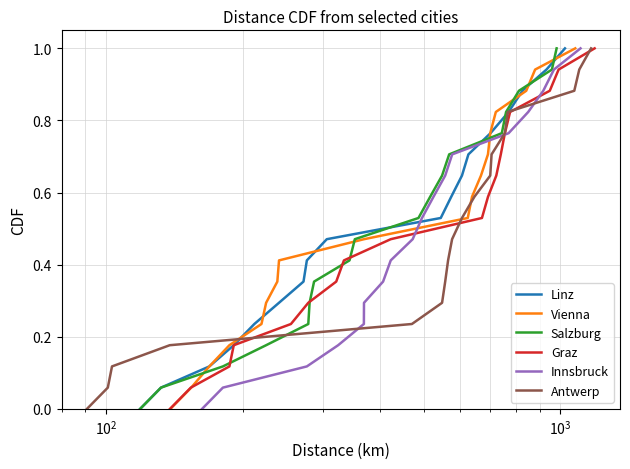

What is the highest value of the Linz series?

1.0